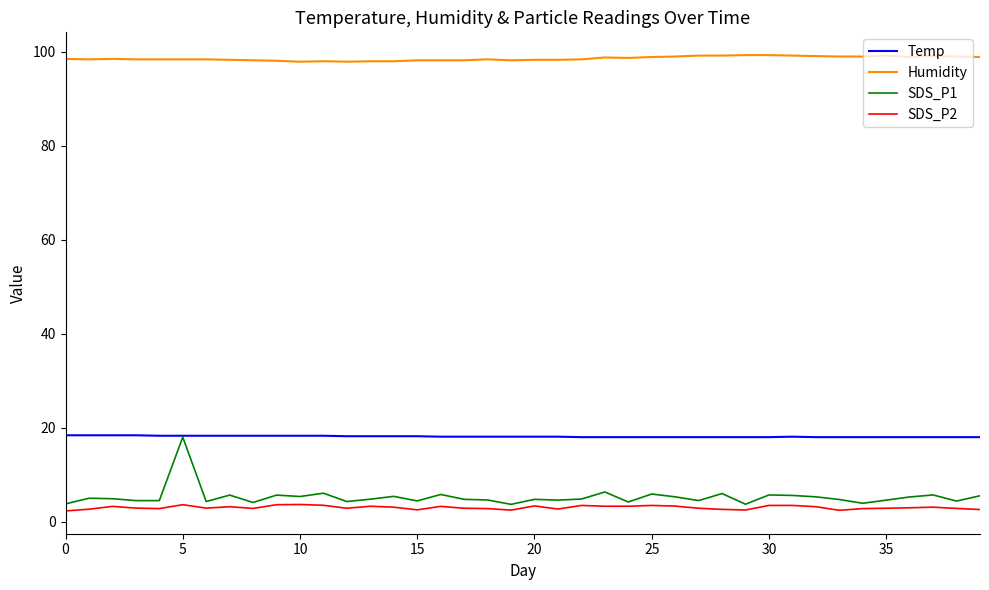

What are all the series names shown in the legend?

Temp, Humidity, SDS_P1, SDS_P2